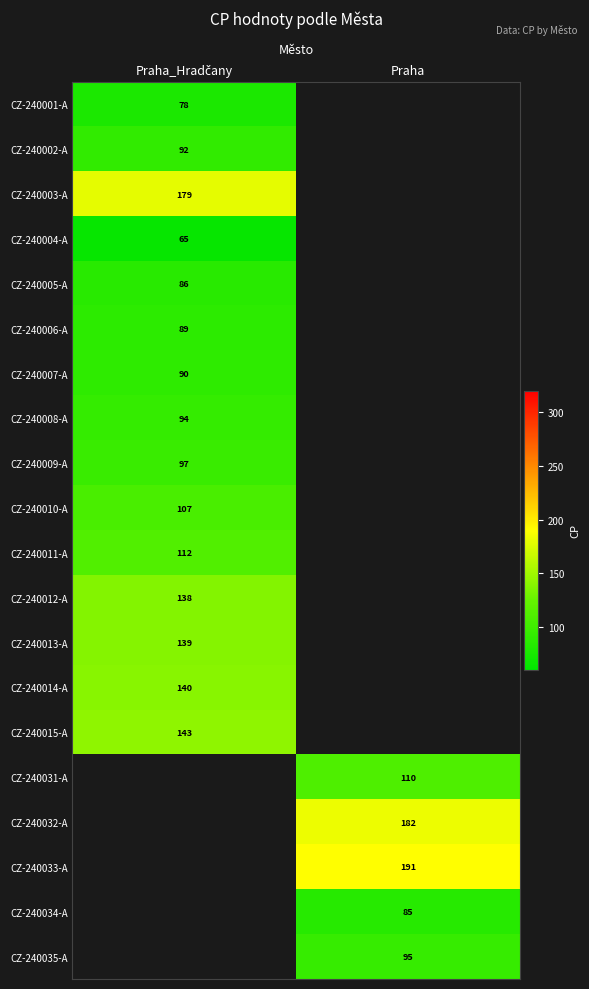

At which label is CZ-240008-A closest to 94?

Praha_Hradčany